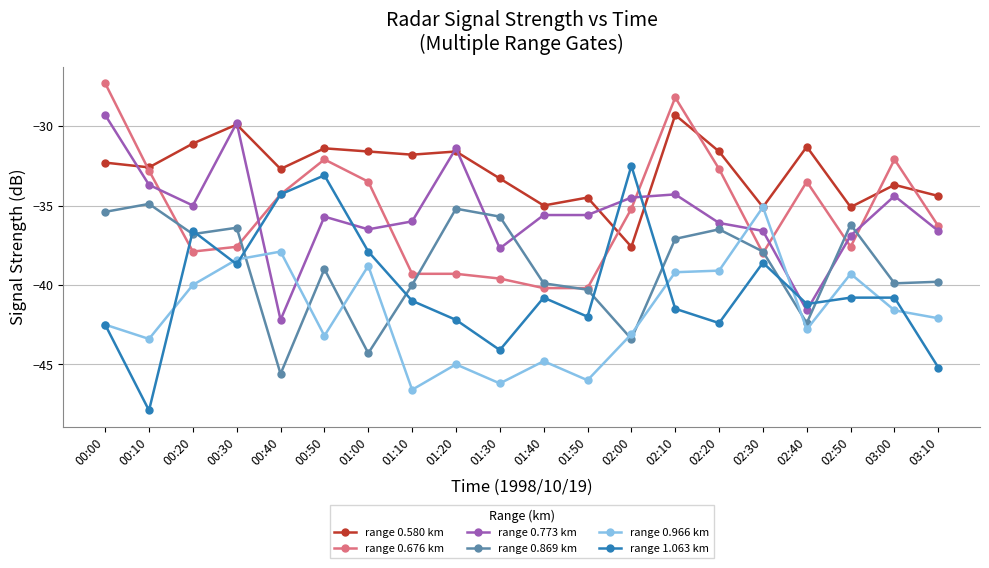

At which category does range 0.869 km reach its first local peak?

00:10